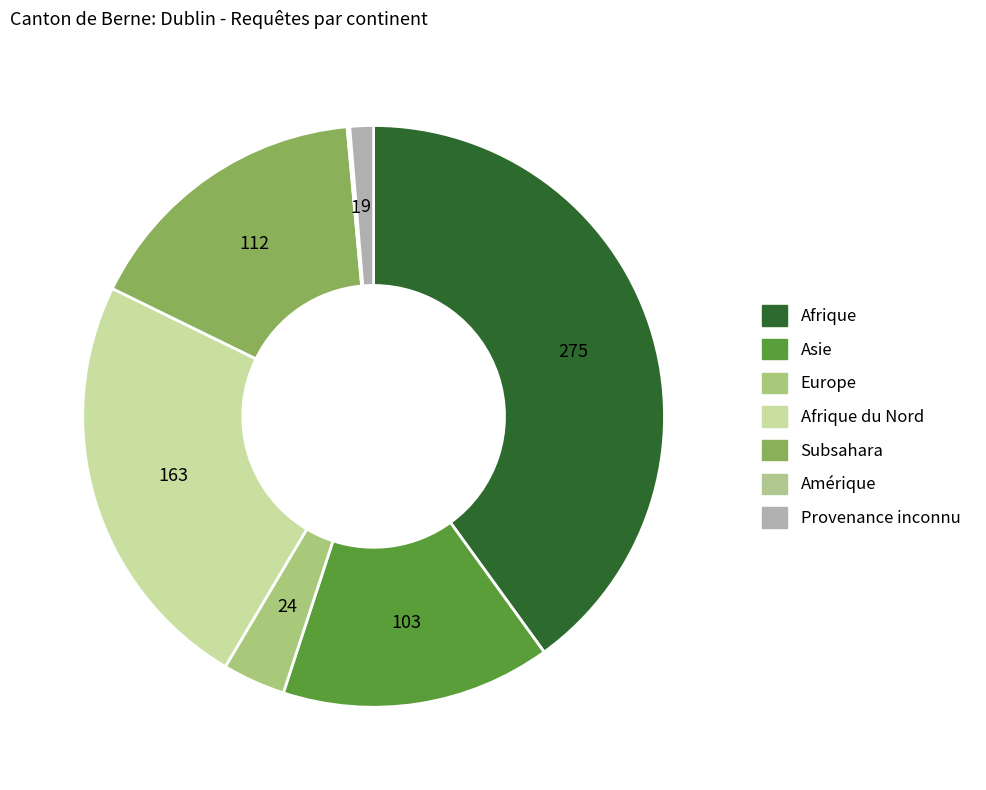

Is it true that Subsahara is 8% of the pie?

False